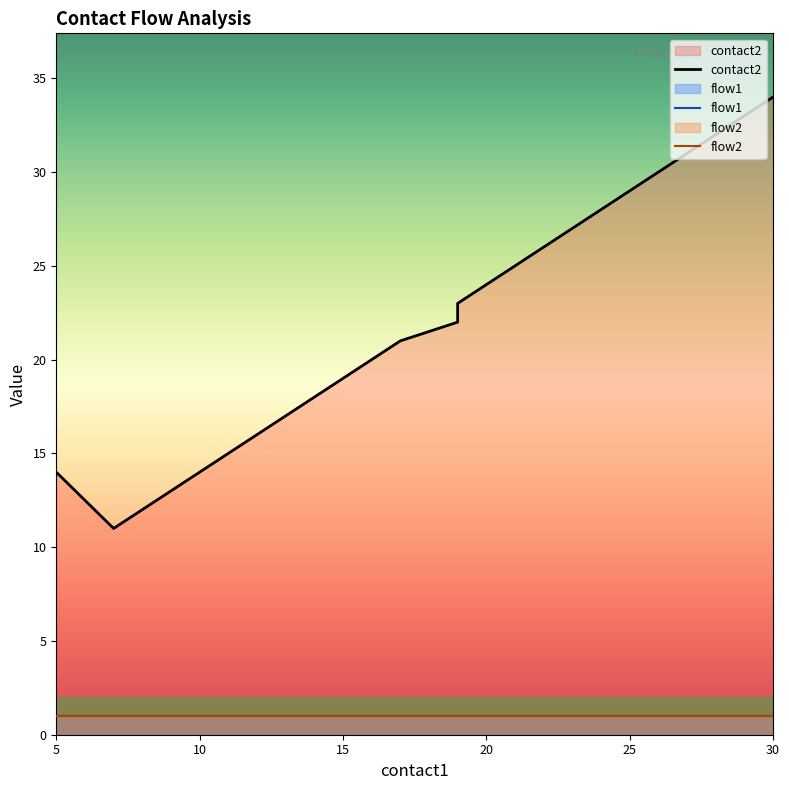

Does the chart have visible grid lines?

No